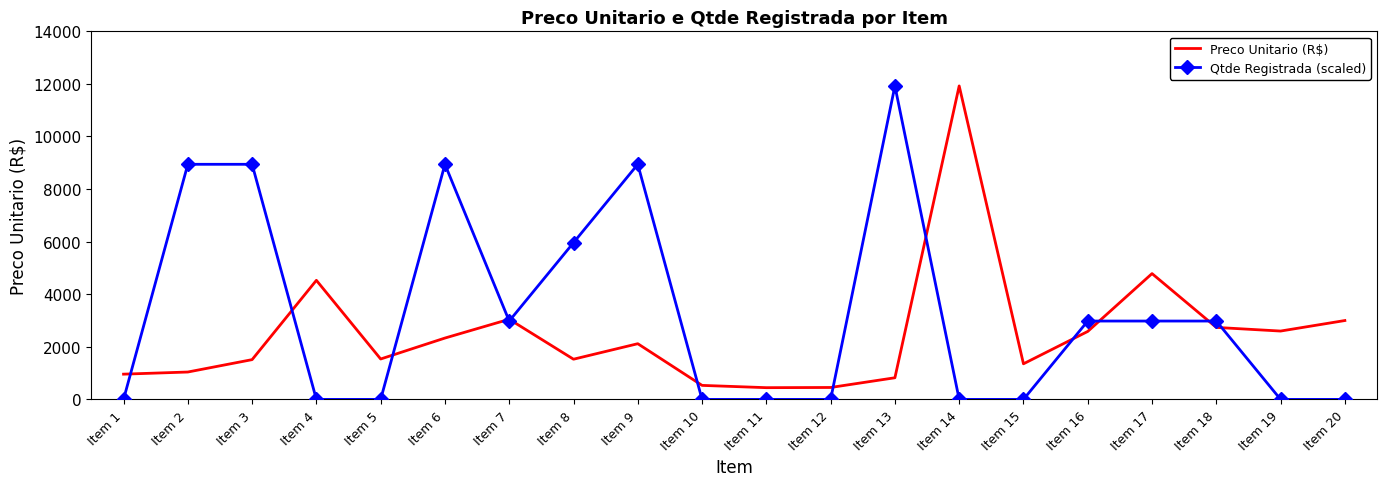

List the series in order of their overall mean, highest first.

Qtde Registrada (scaled), Preco Unitario (R$)